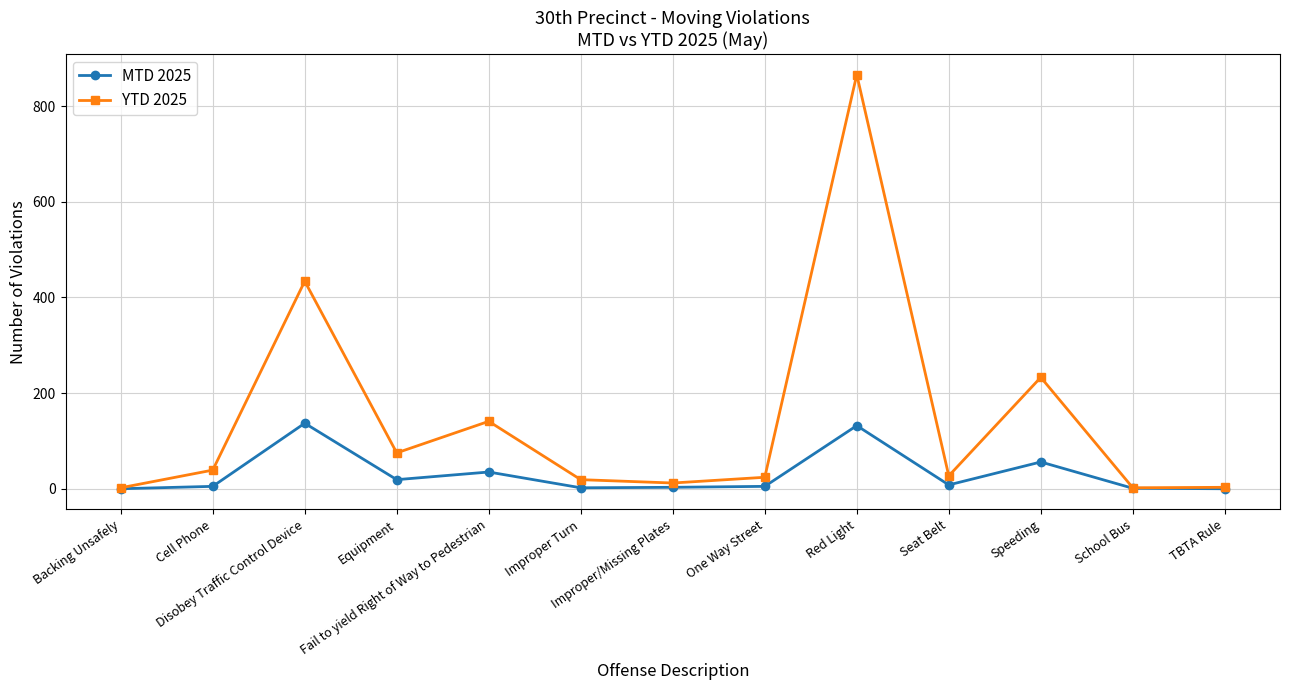

True or false: YTD 2025 has a value of 39 at Cell Phone.

True